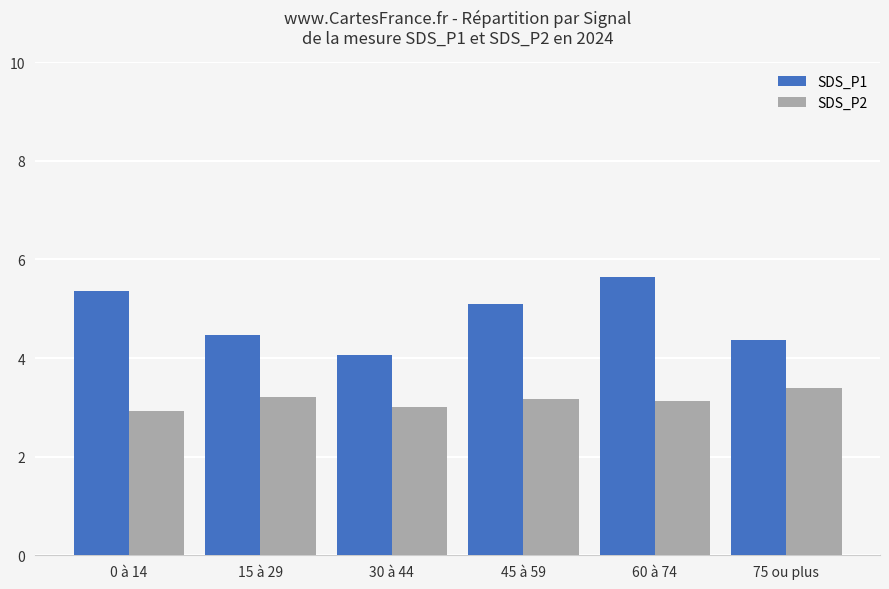

The SDS_P1 series shows 4.1 at 30 à 44. True or false?

True